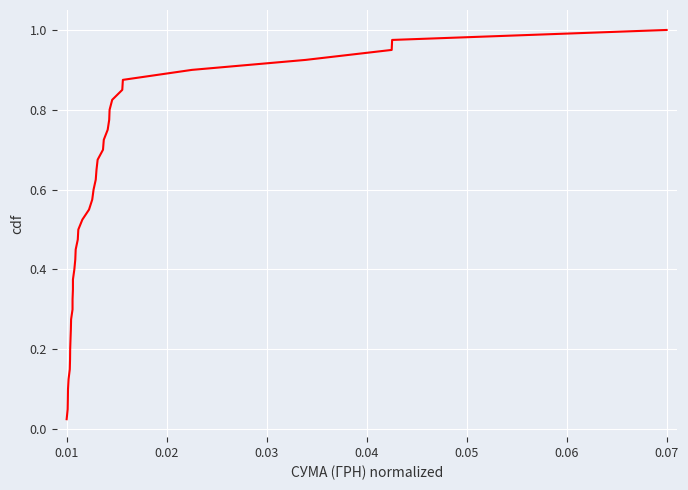

Which category has the highest value across all series?

0.07